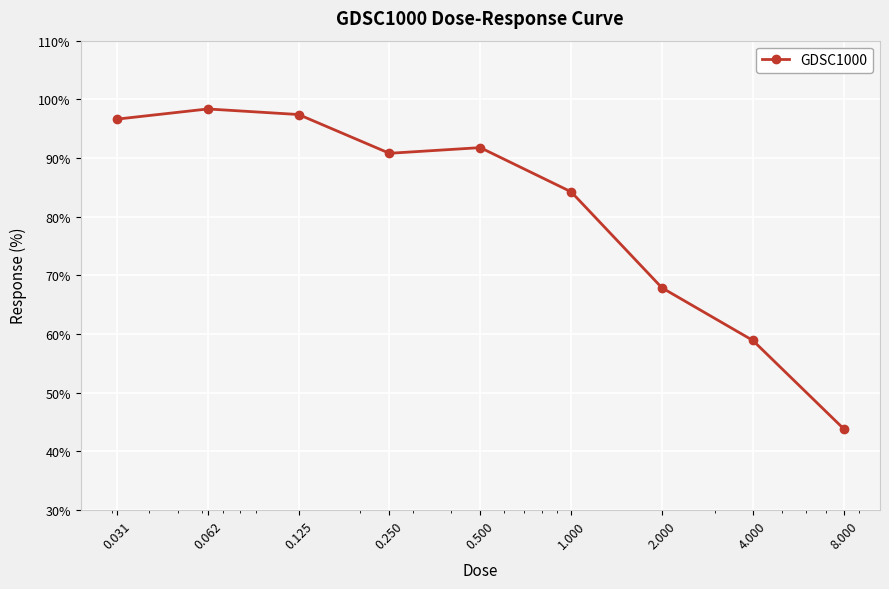

What is the difference between the maximum and minimum values?

54.5